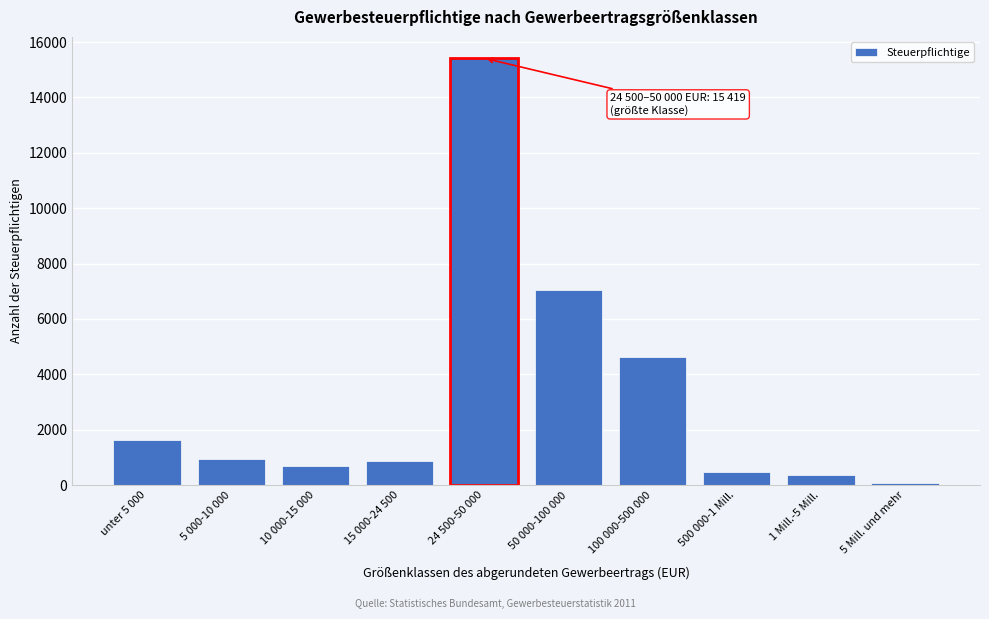

Reading right to left, what are all the values shown in this chart?

5 Mill. und mehr=80	1 Mill.-5 Mill.=371	500 000-1 Mill.=466	100 000-500 000=4610	50 000-100 000=7034	24 500-50 000=15419	15 000-24 500=875	10 000-15 000=673	5 000-10 000=940	unter 5 000=1622